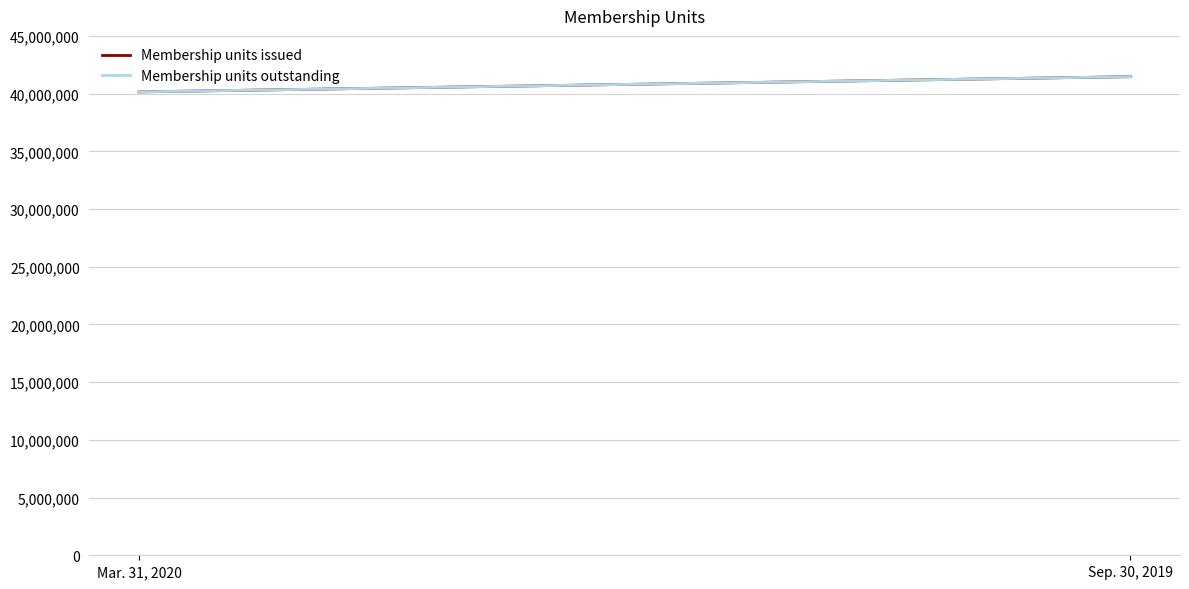

What is the difference between the maximum and minimum values in the Membership units outstanding series?

1318180